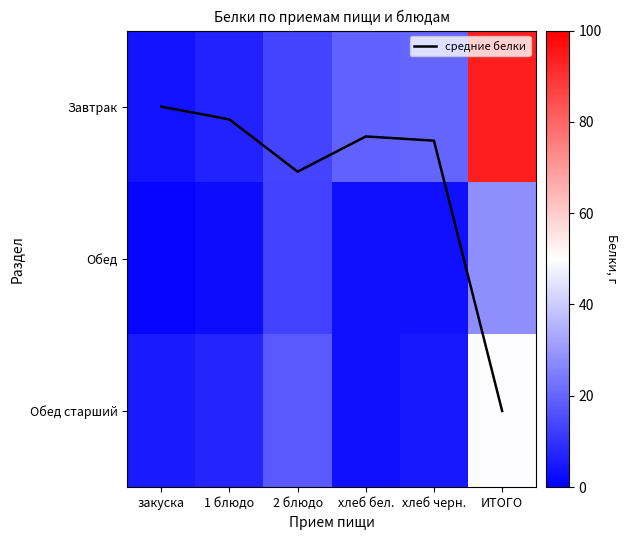

Where does the Обед series first go above 3?

2 блюдо